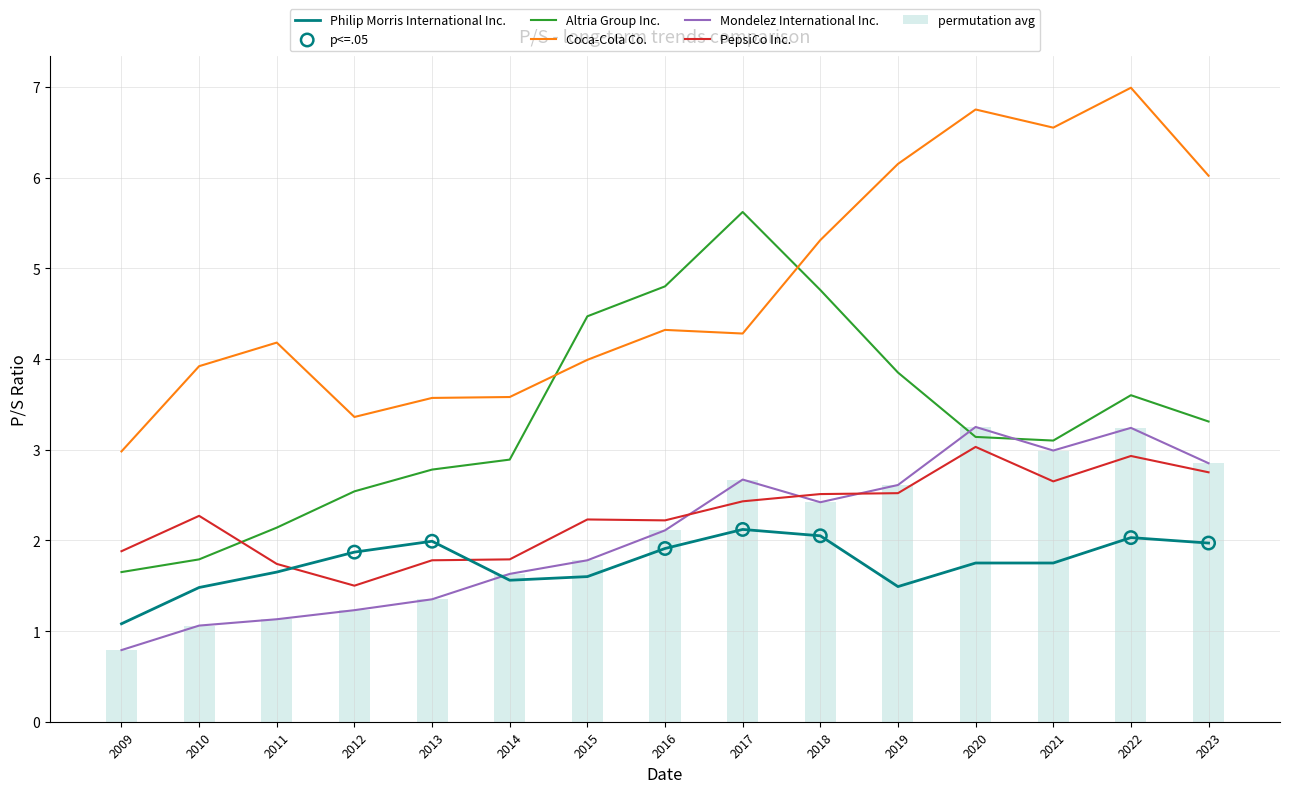

Which series has the largest total across all categories?

Coca-Cola Co.